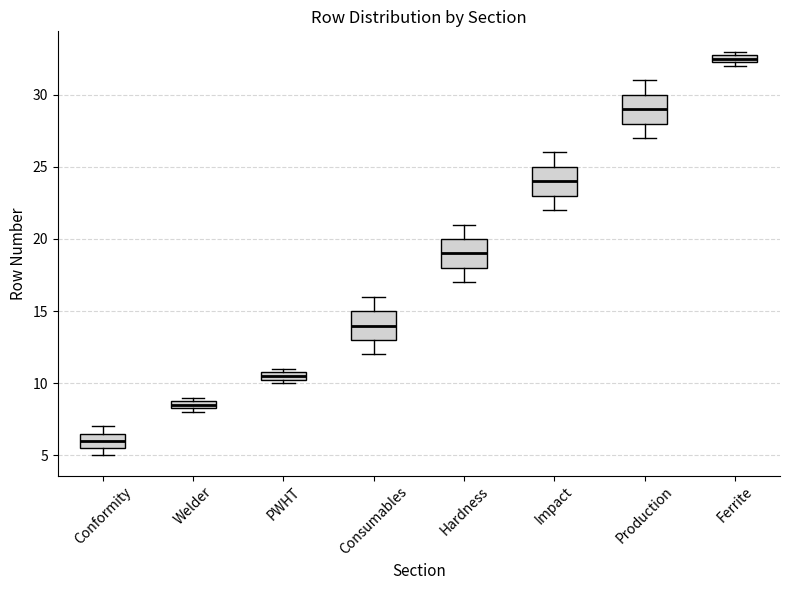

Where is the lower edge of the box for Ferrite on the y-axis? The values are not printed on the chart, so give them approximately, as read against the axis.

32.5